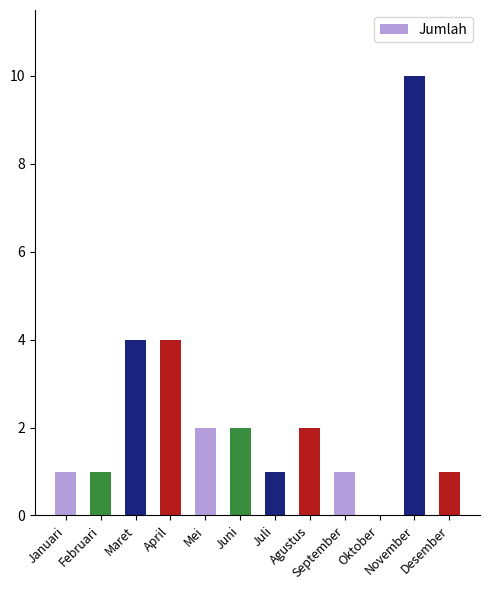

What is the greatest value displayed?

10